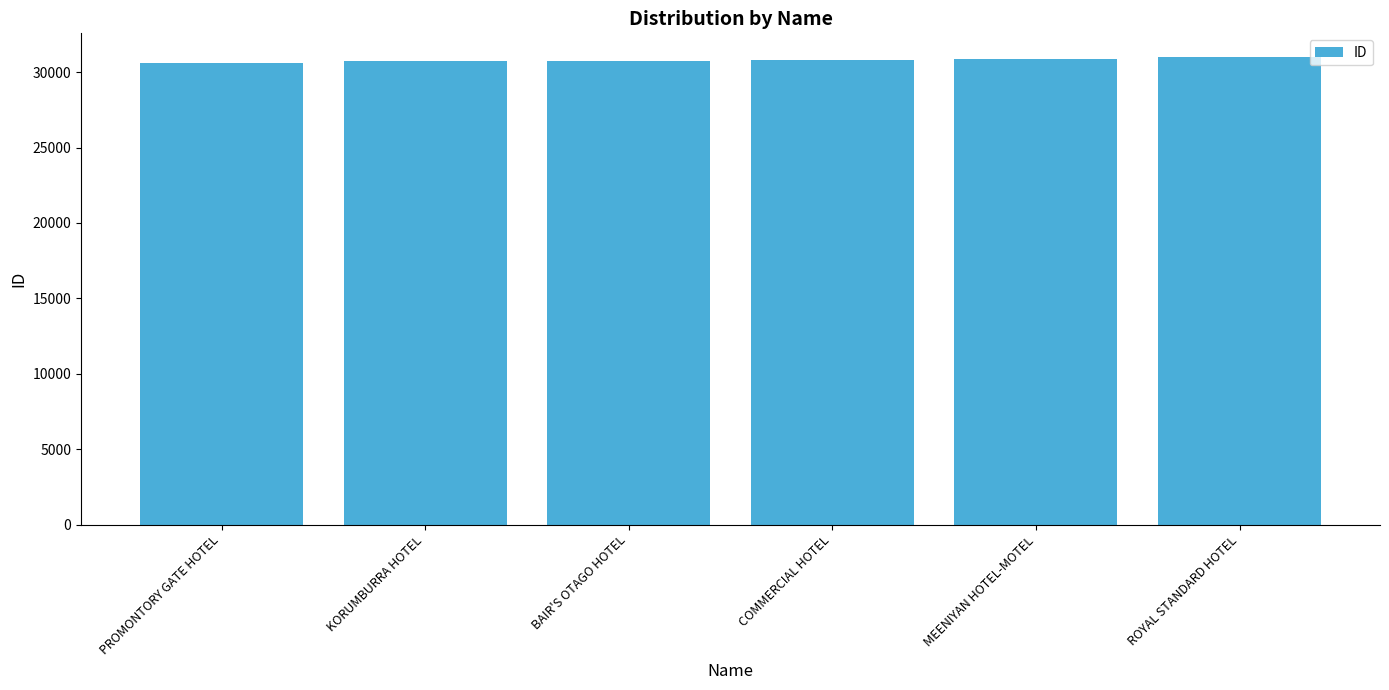

What is the difference between the second highest and second lowest values?

188